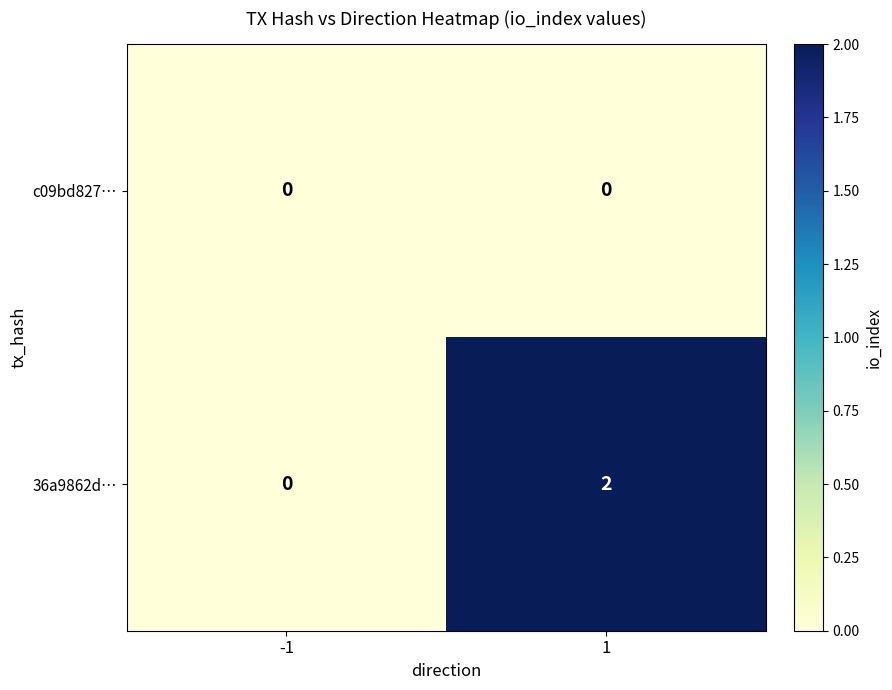

At which category is the sum across all series the highest?

1